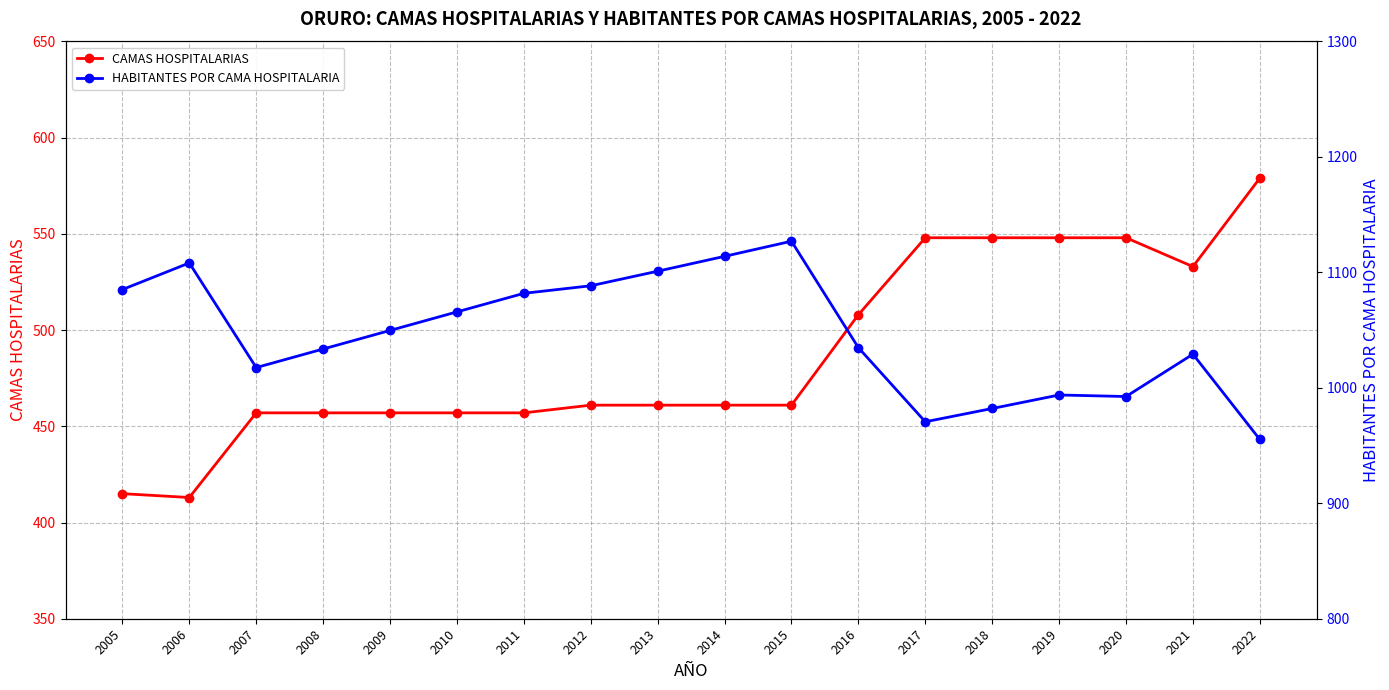

What is the value of the HABITANTES POR CAMA HOSPITALARIA point at the 16th from the left?

992.5